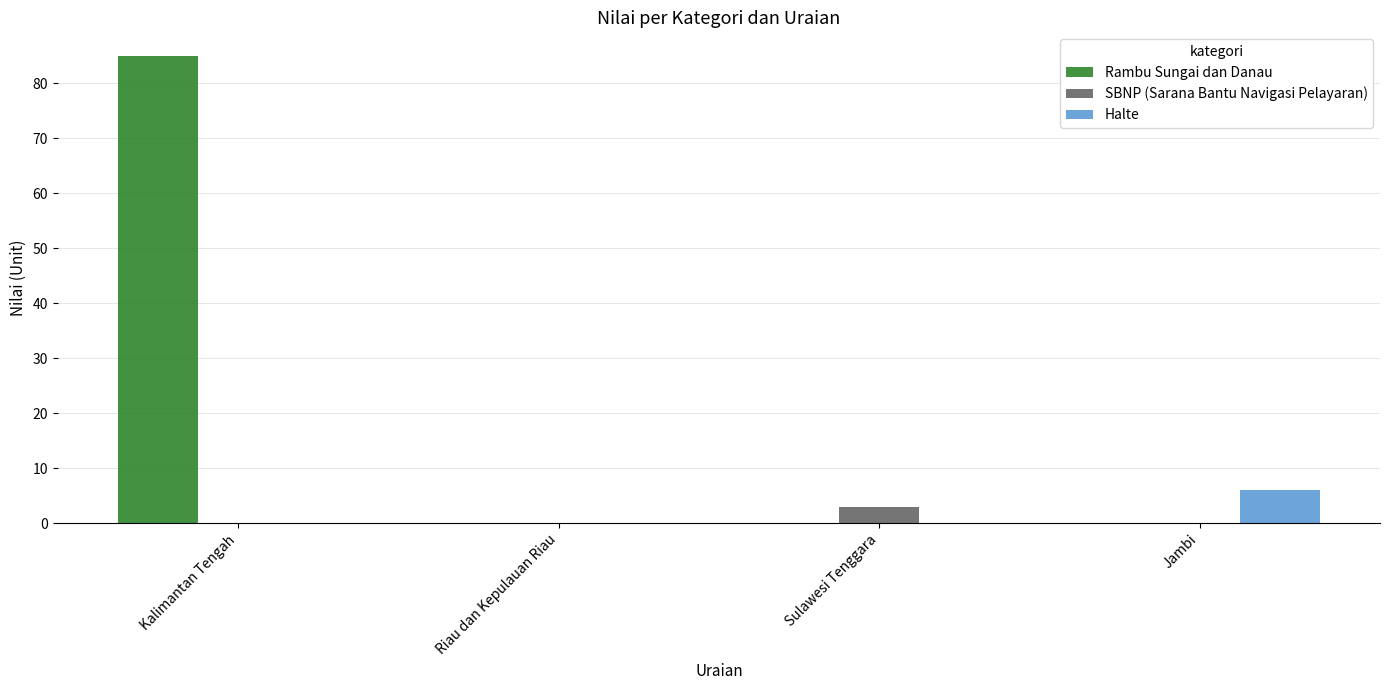

Count the number of categories in the chart.

4